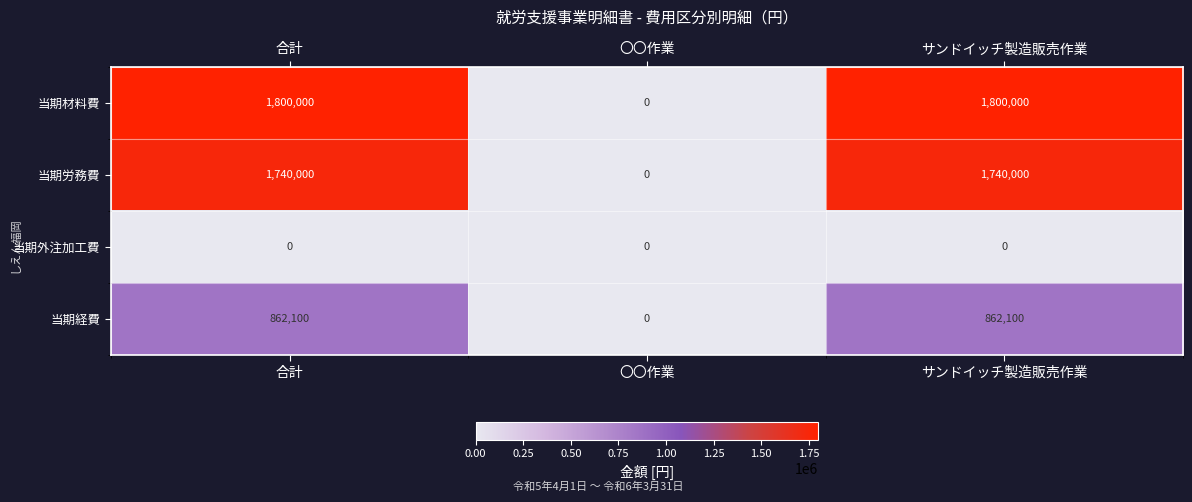

Rank the series at サンドイッチ製造販売作業 from lowest to highest value.

当期外注加工費, 当期経費, 当期労務費, 当期材料費